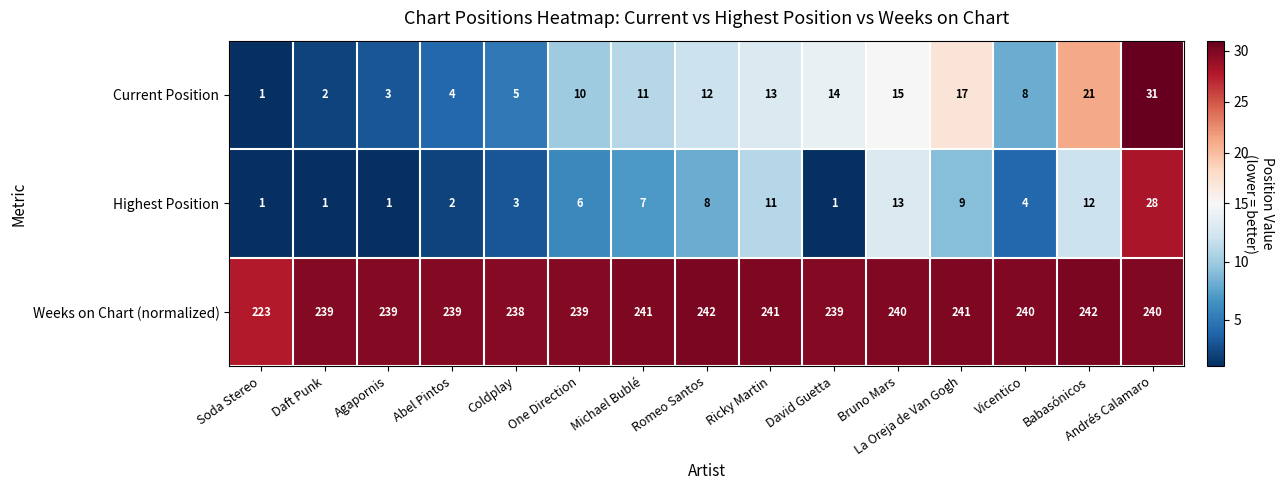

Which series has the largest range (max minus min)?

Current Position